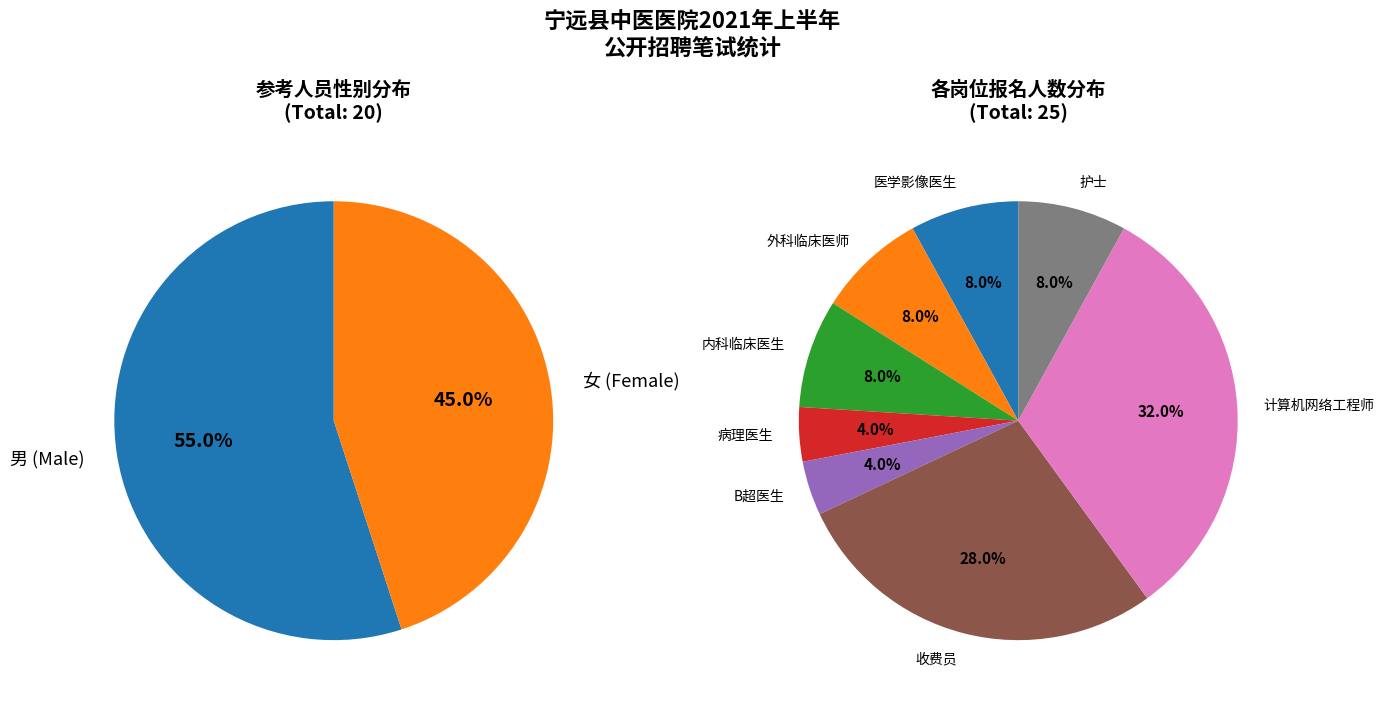

Count the number of slices in the pie.

8